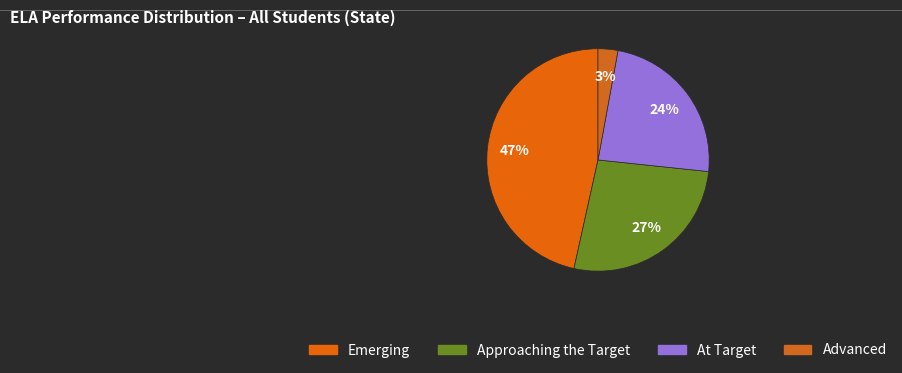

How many slices are in this pie chart?

4